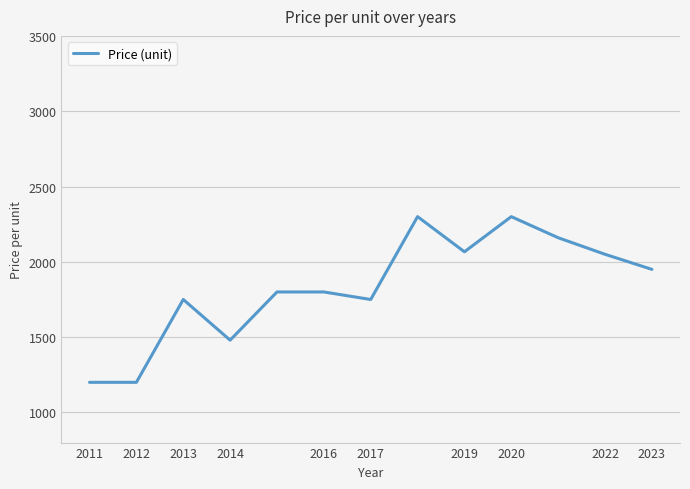

What is the difference between the maximum and minimum values?

1100.0